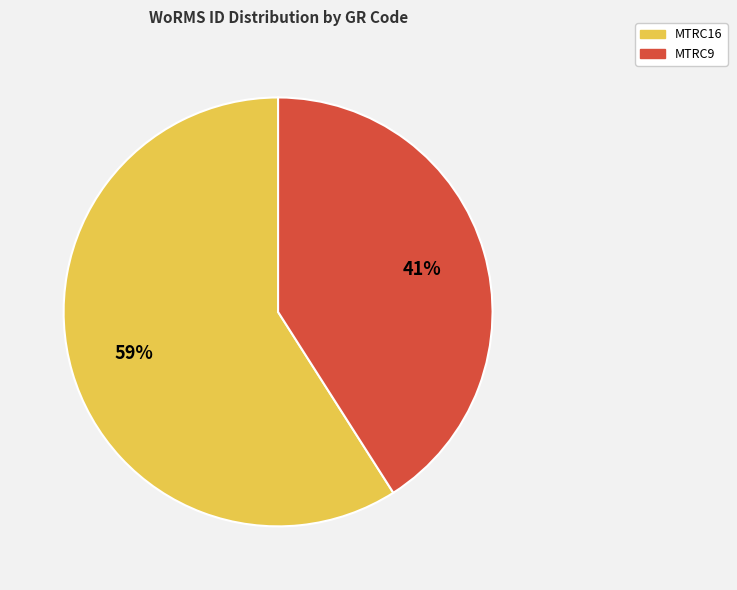

Rank the categories by value from highest to lowest.

MTRC16, MTRC9